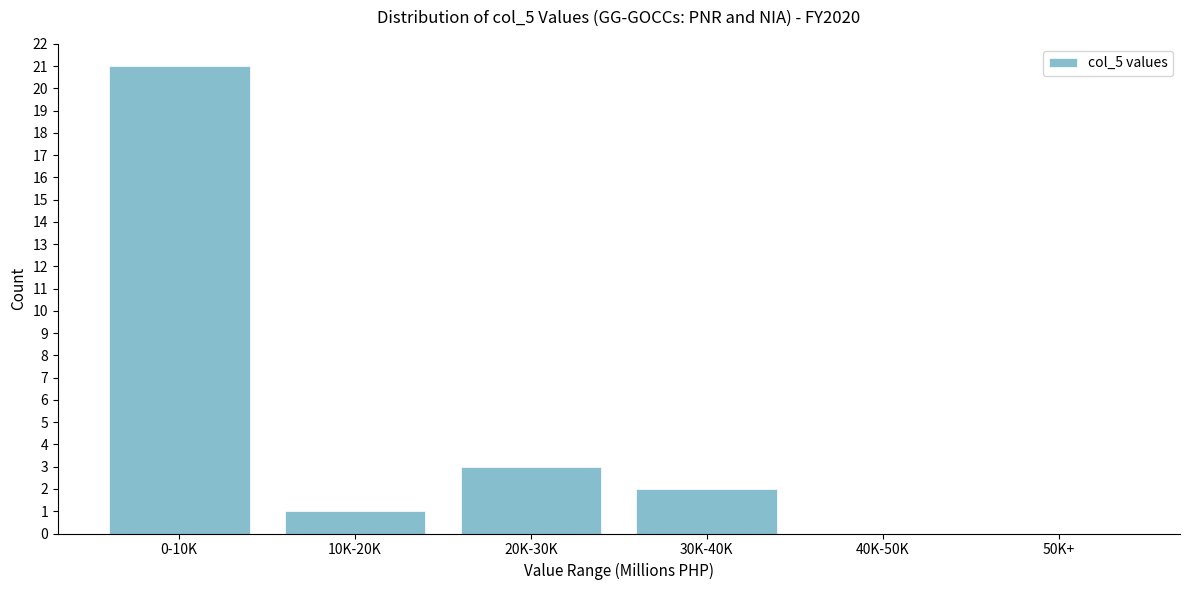

Reading right to left, transcribe all the data shown in this chart.

50K+=0	40K-50K=0	30K-40K=2	20K-30K=3	10K-20K=1	0-10K=21